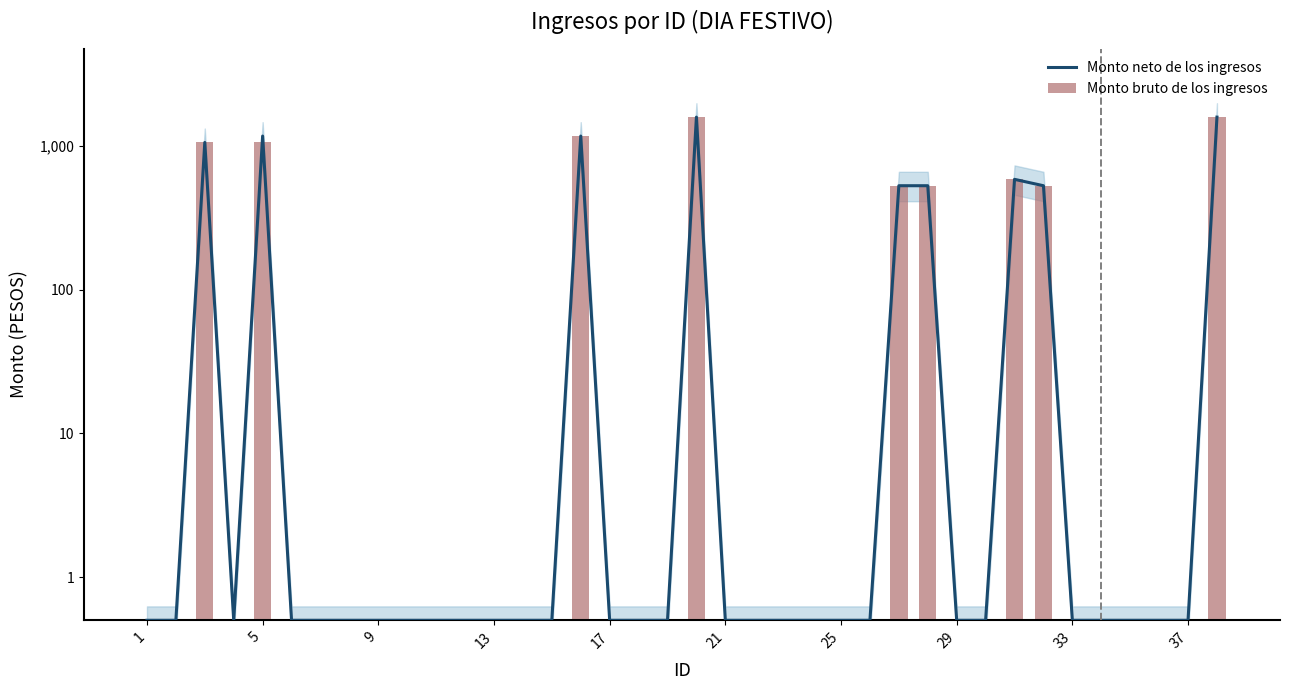

What is the lowest value of the Monto neto de los ingresos series?

0.5